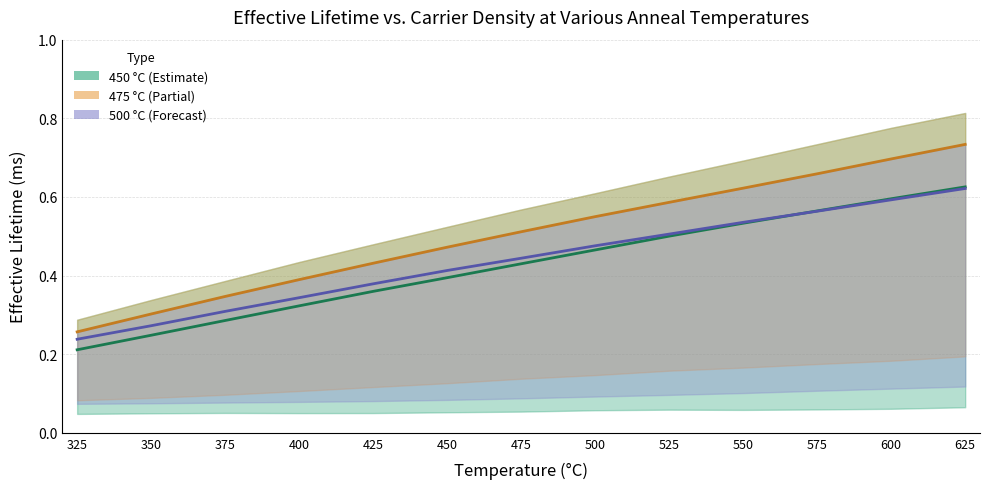

What is the smallest value displayed?

0.2